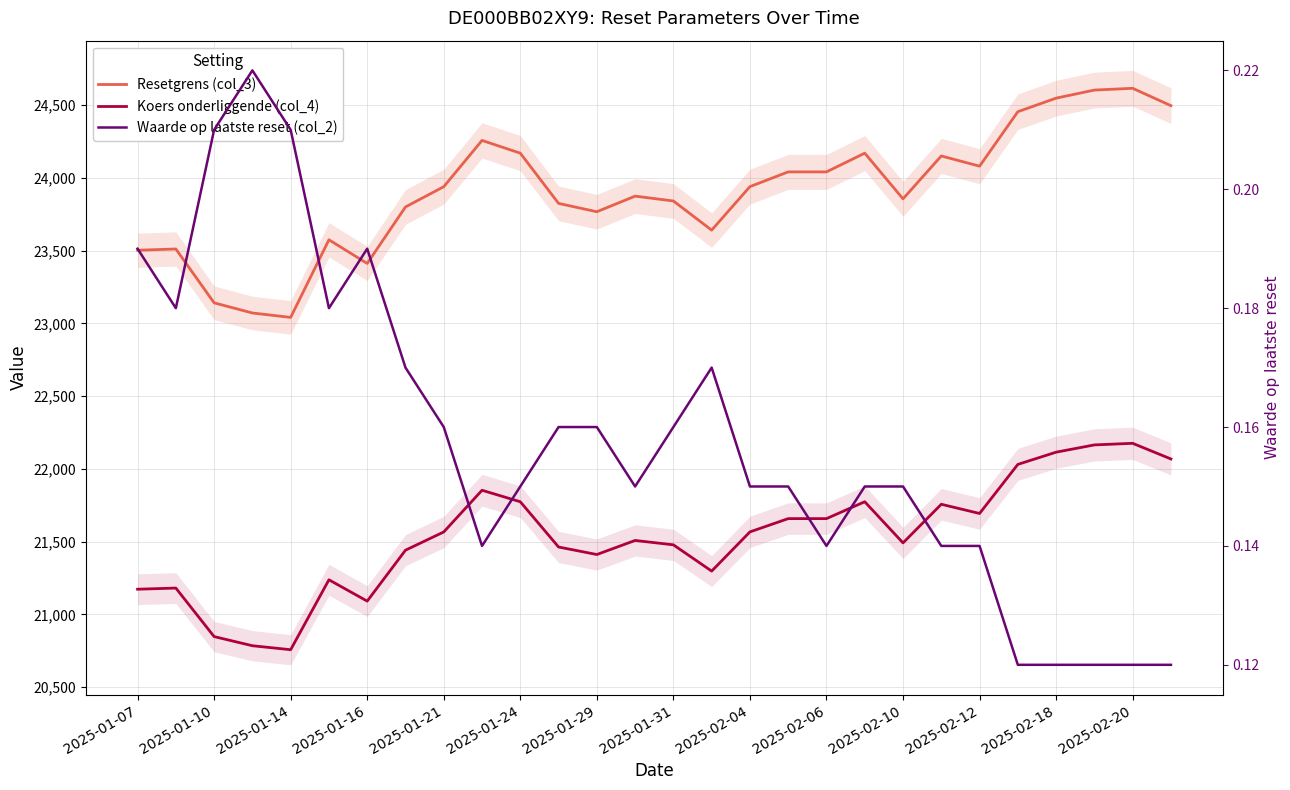

What is the minimum value for Waarde op laatste reset (col_2)?

0.1